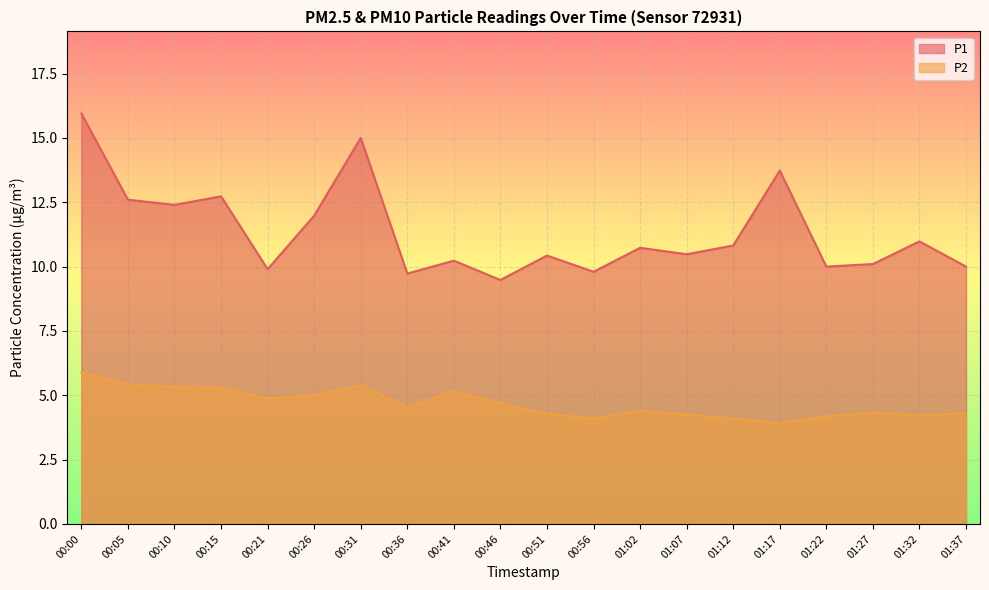

Which series changed the most between 00:41 and 01:32?

P2